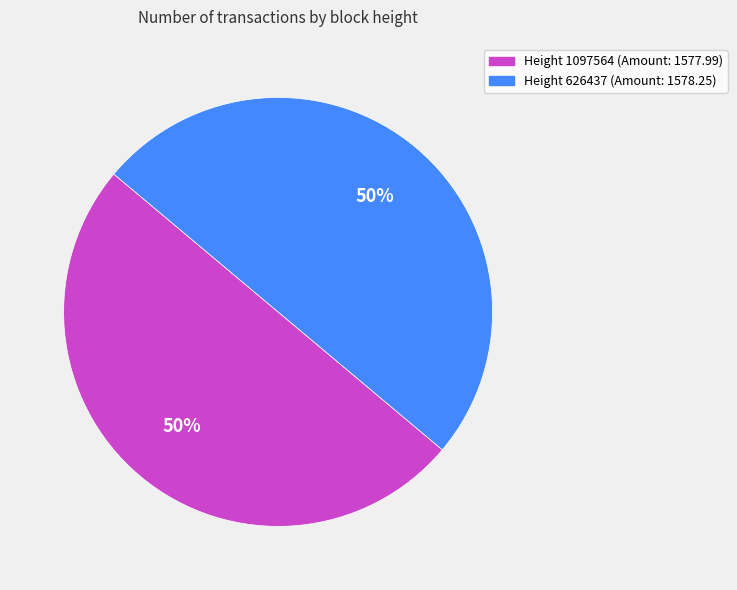

True or false: Height 1097564 (Amount: 1577.99) accounts for 50% of the total.

True